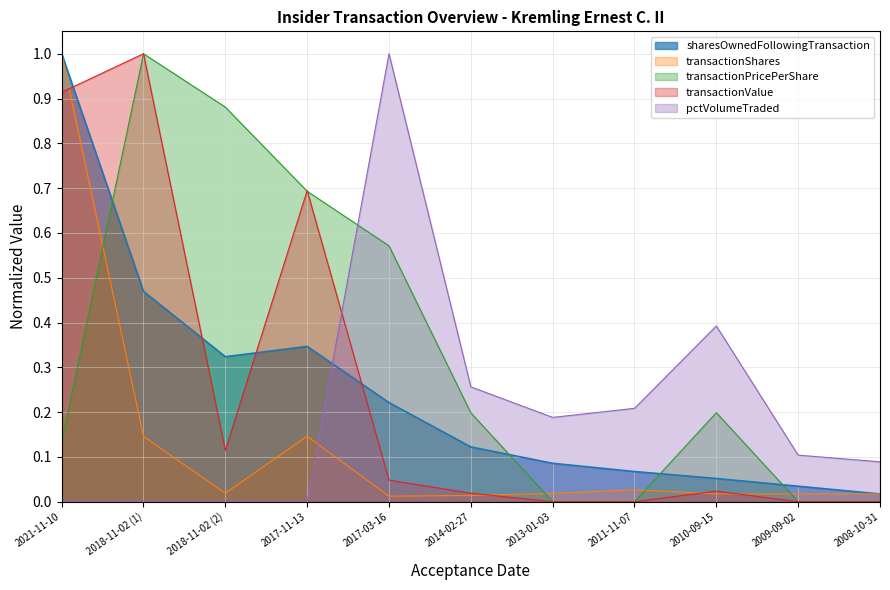

What is the sum of the pctVolumeTraded values at 2009-09-02 and 2011-11-07?

0.3